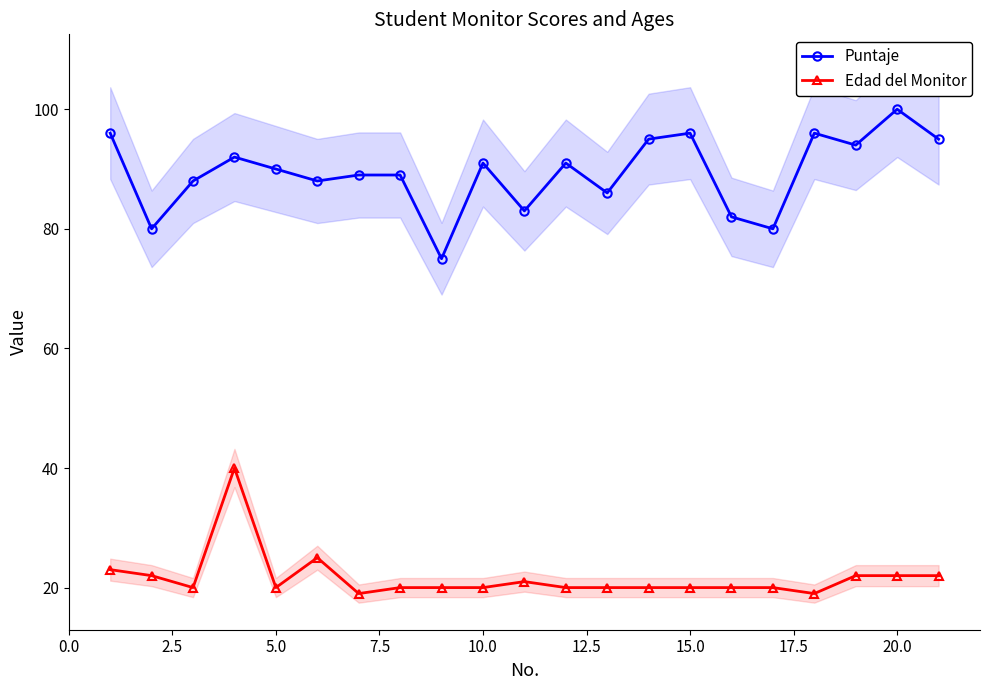

Does the chart display data point markers on the line(s)?

Yes